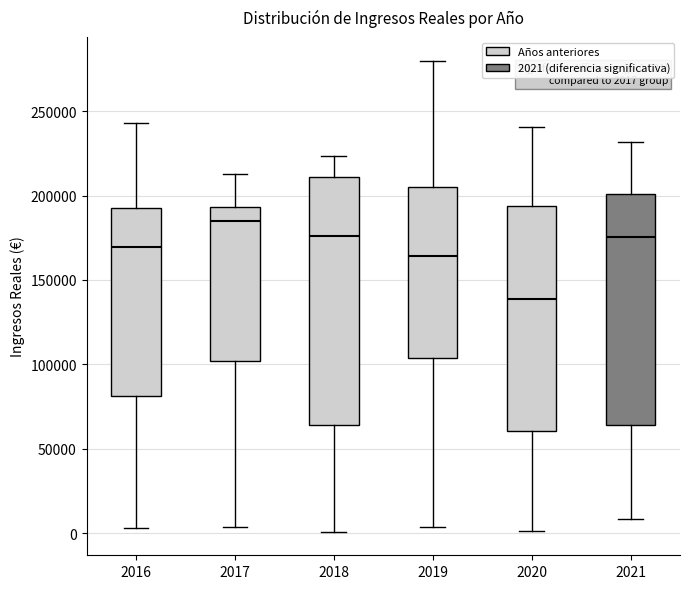

Which box is the tallest, from its lower edge to its upper edge?

2018